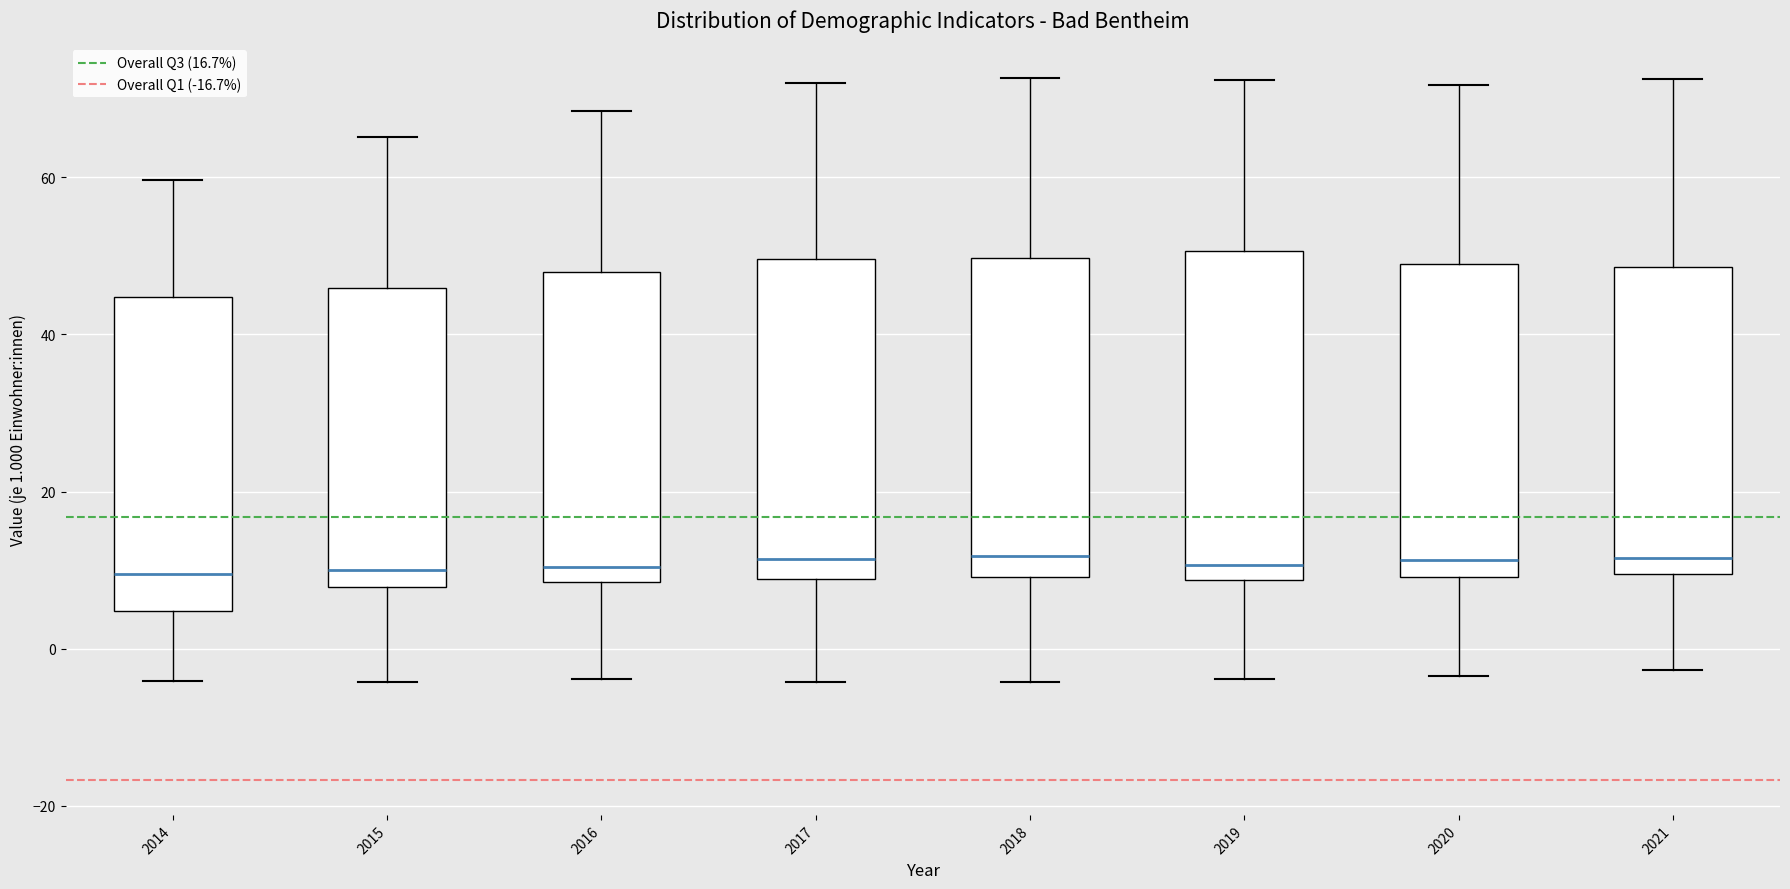

Reading left to right, transcribe this box plot: for each box, give where its median line is, the range the box spans, and where its two whiskers end, as read against the y-axis. The values are not printed on the chart, so give them approximately, as read against the axis.

2014: median 10, box 4 to 44, whiskers -4 to 60
2015: median 10, box 8 to 46, whiskers -4 to 66
2016: median 10, box 8 to 48, whiskers -4 to 68
2017: median 12, box 8 to 50, whiskers -4 to 72
2018: median 12, box 10 to 50, whiskers -4 to 72
2019: median 10, box 8 to 50, whiskers -4 to 72
2020: median 12, box 10 to 50, whiskers -4 to 72
2021: median 12, box 10 to 48, whiskers -2 to 72